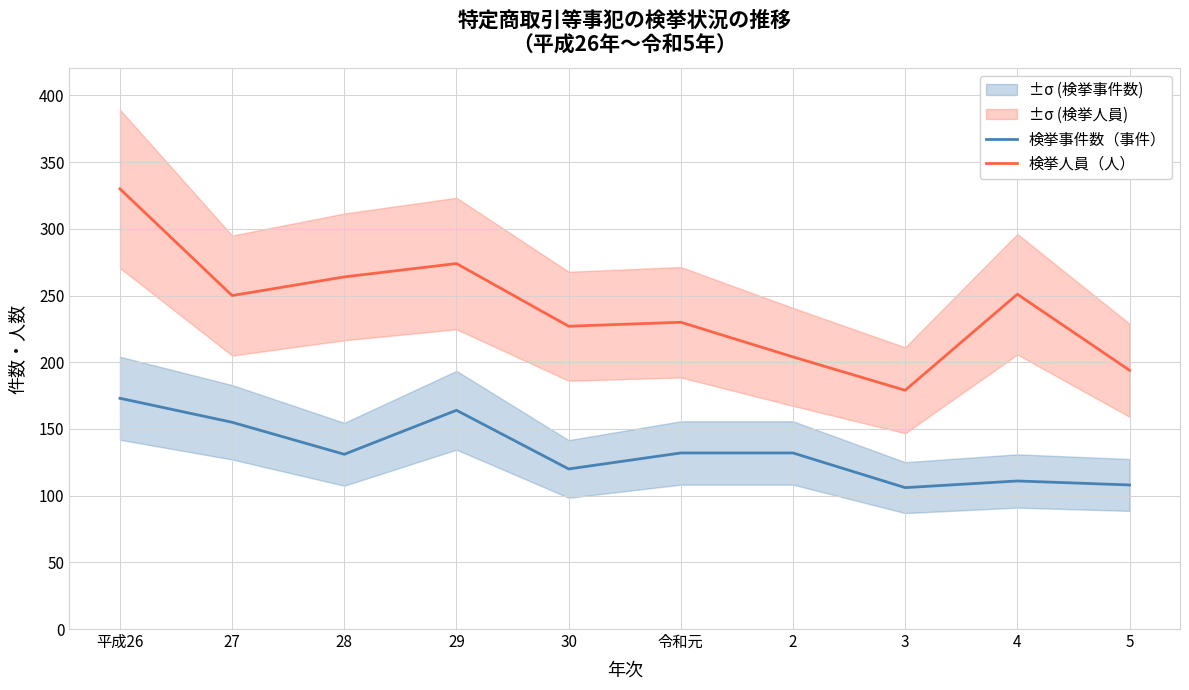

Count the number of data series in this chart.

2